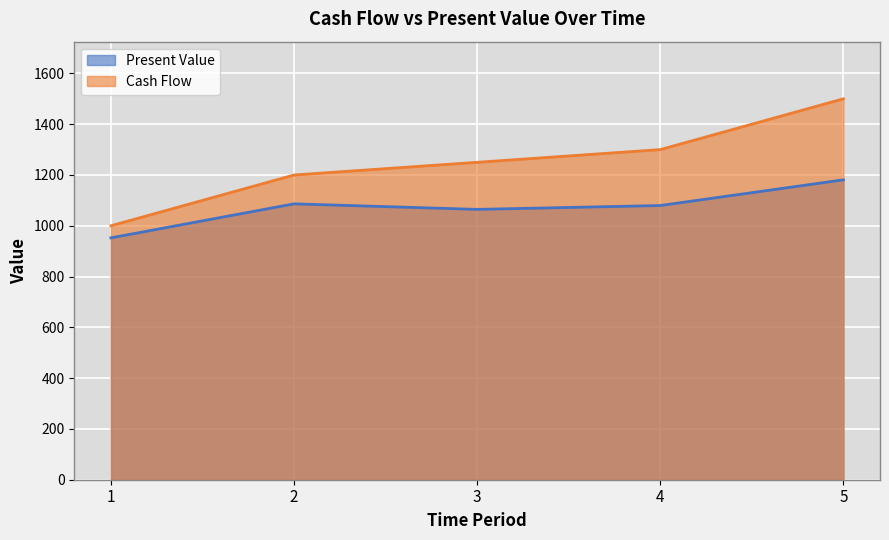

What is the spread (max minus min) of values at 2?

113.6